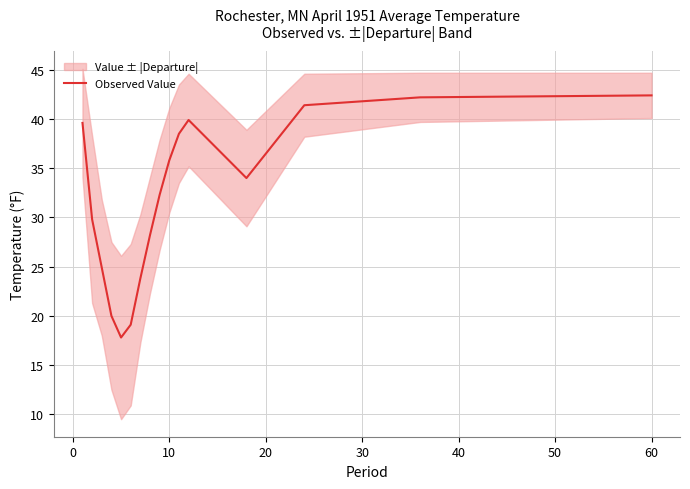

True or false: there are more than 2 points higher than both neighbors.

False